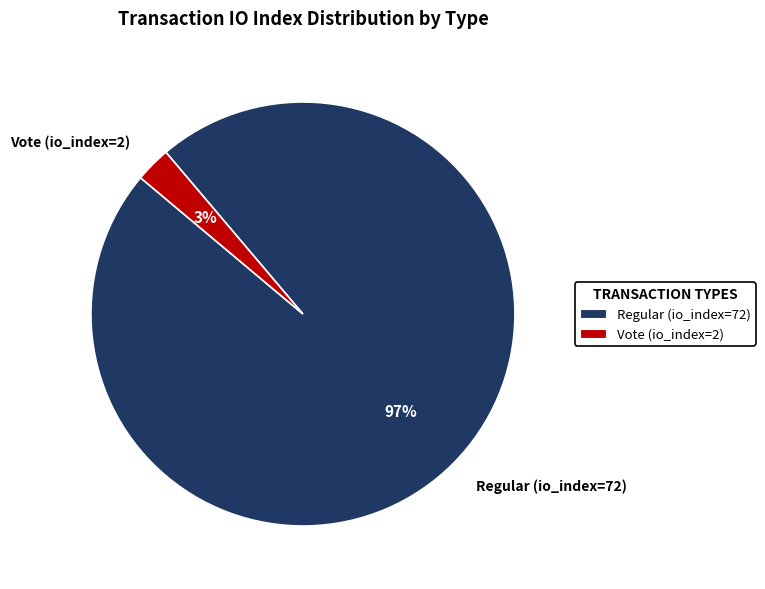

Which category has the smallest portion of the pie?

Vote (io_index=2)